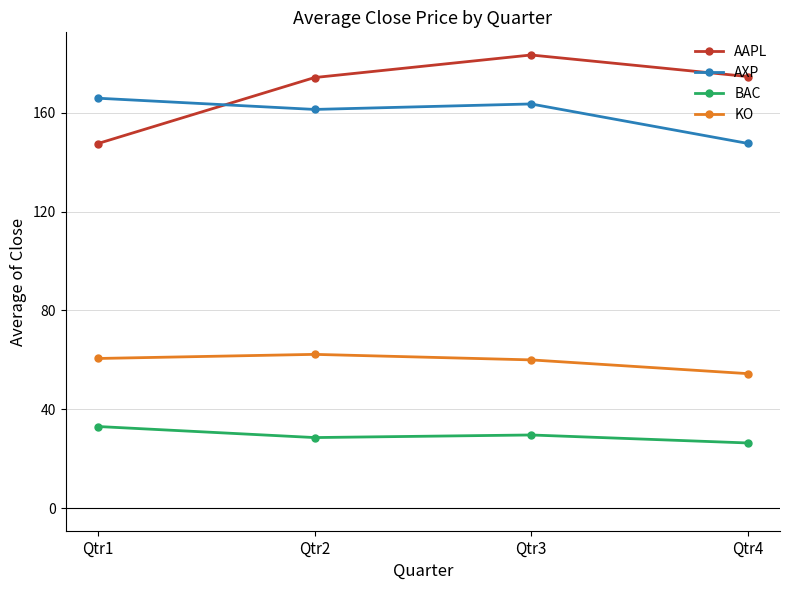

Where is the first local minimum for BAC?

Qtr2